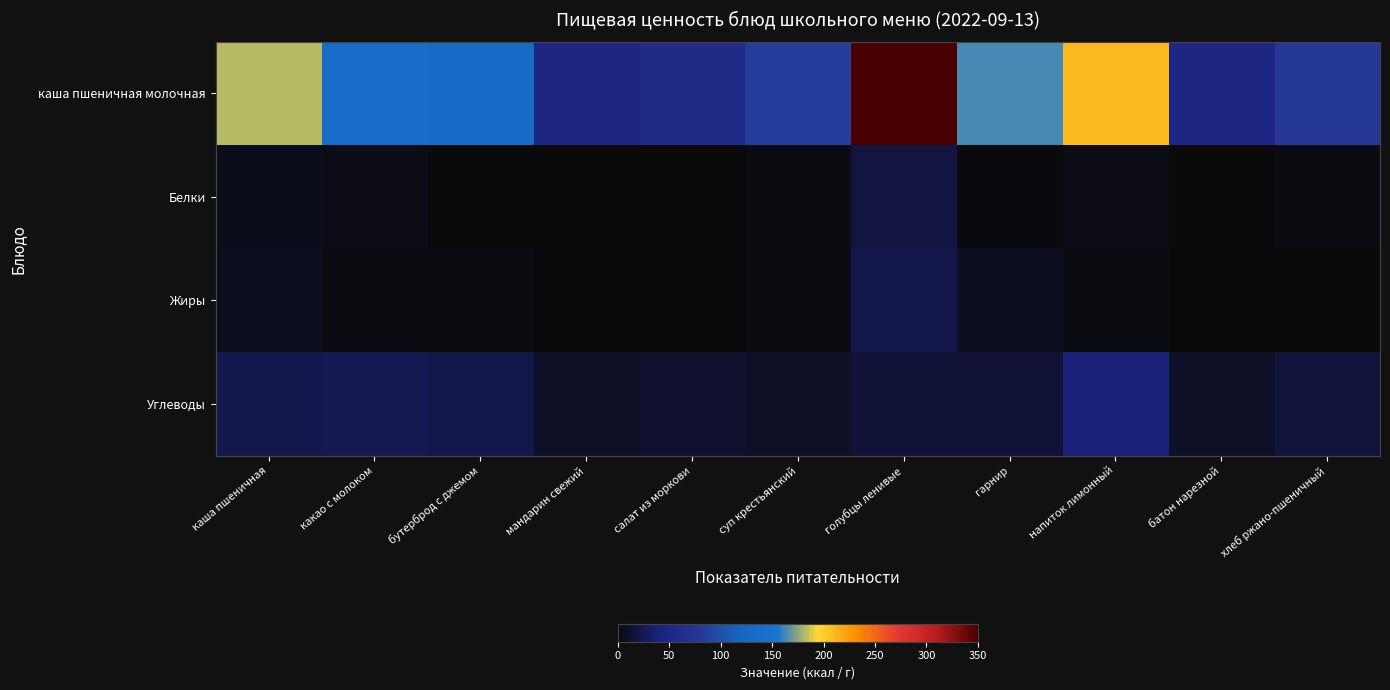

What is the total value across all series at какао с молоком?

167